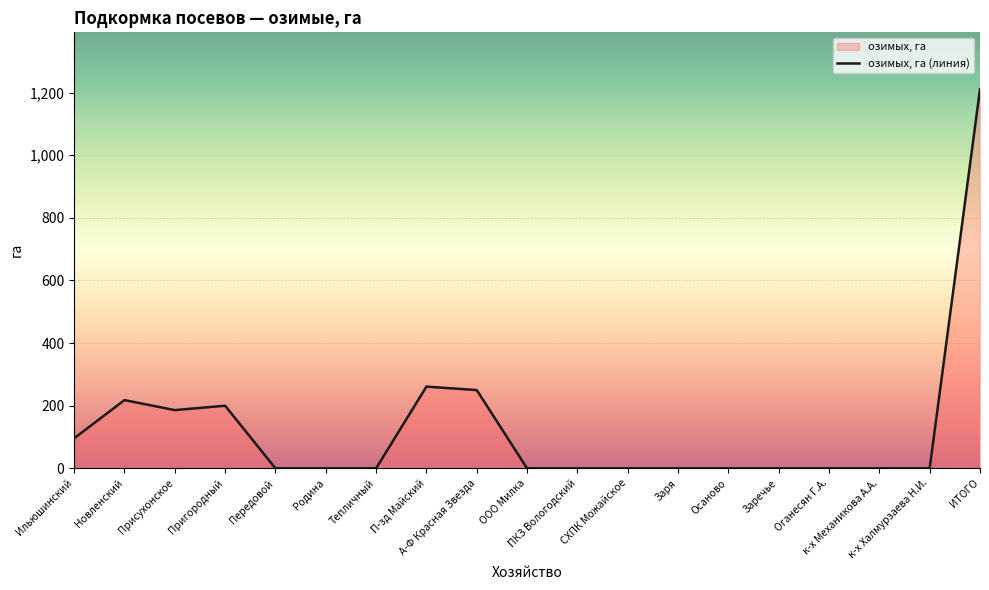

At which category does the data reach its first local peak?

Новленский